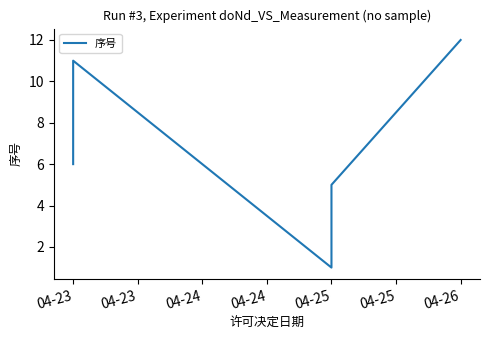

What is the difference between the values at 7 and 10?

3